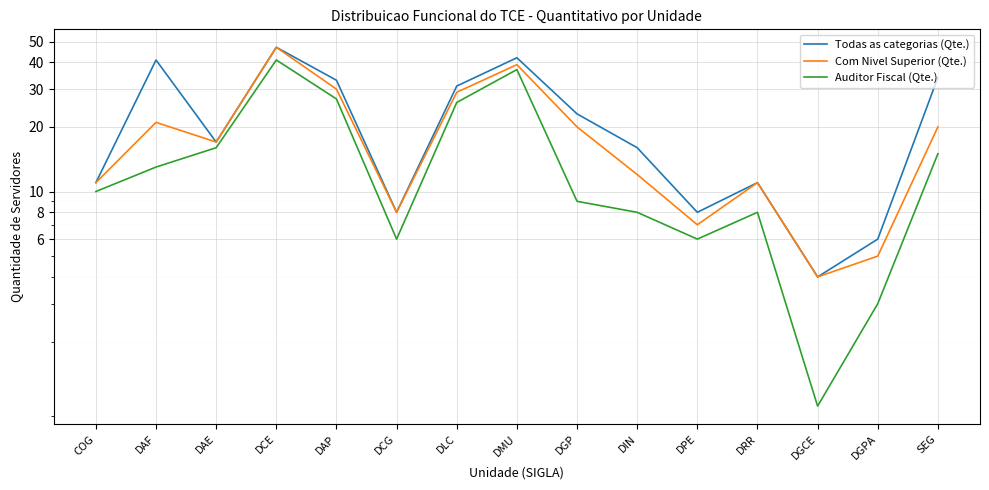

True or false: Com Nivel Superior (Qte.) and Todas as categorias (Qte.) intersect in this chart.

False